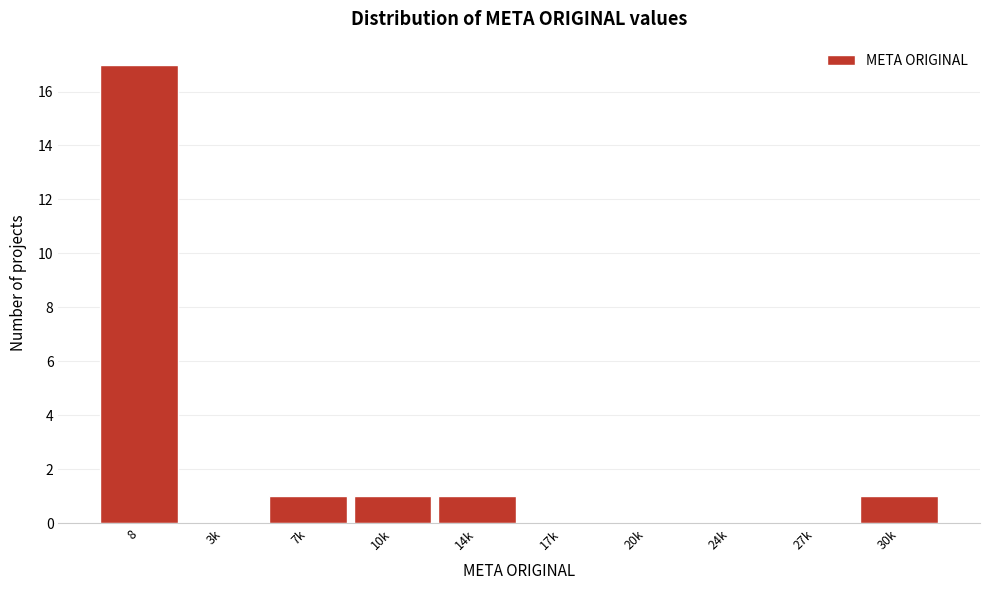

Reading left to right, transcribe all the data shown in this chart.

8=17	3k=0	7k=1	10k=1	14k=1	17k=0	20k=0	24k=0	27k=0	30k=1